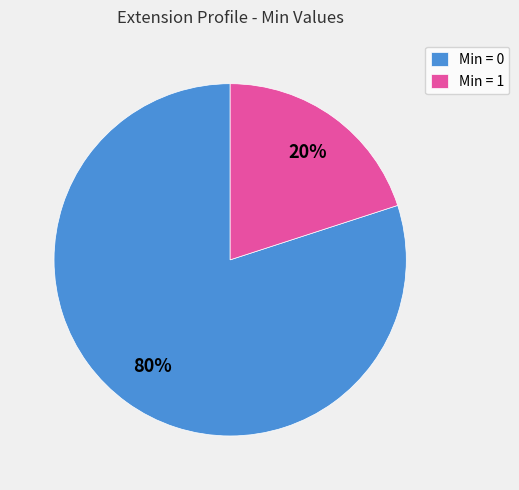

Count the number of slices in the pie.

2